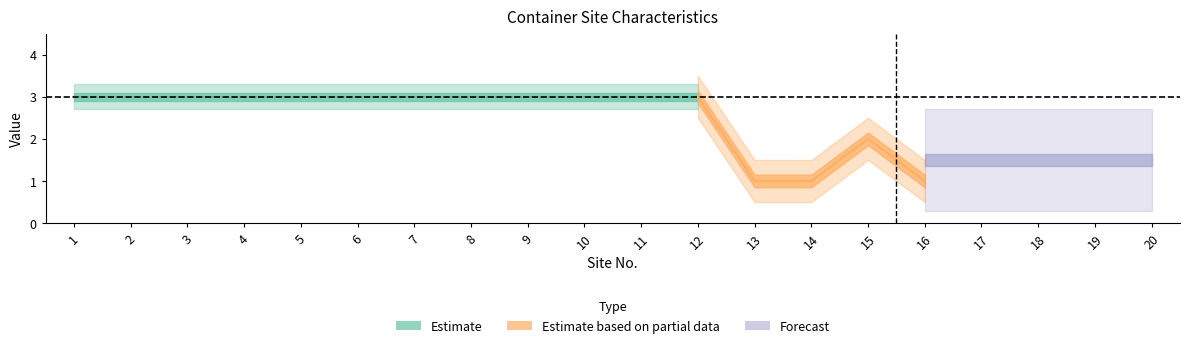

What is the value of the num_containers point at the 20th from the left?

1